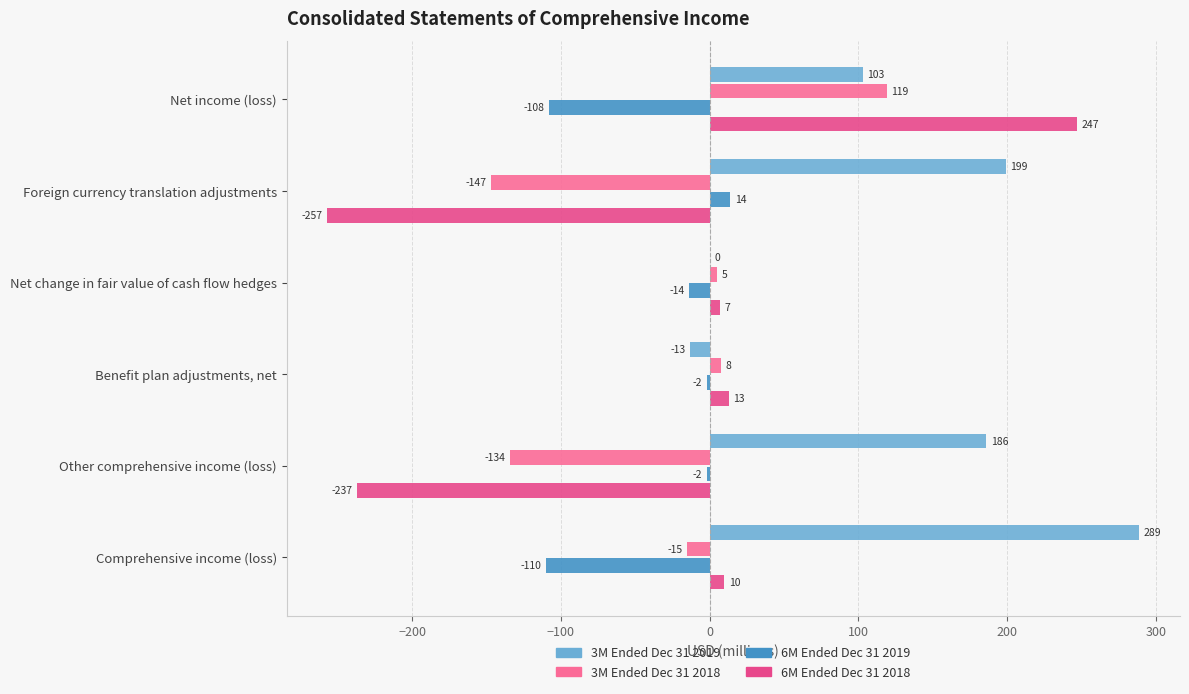

At which category is the sum across all series the highest?

Net income (loss)